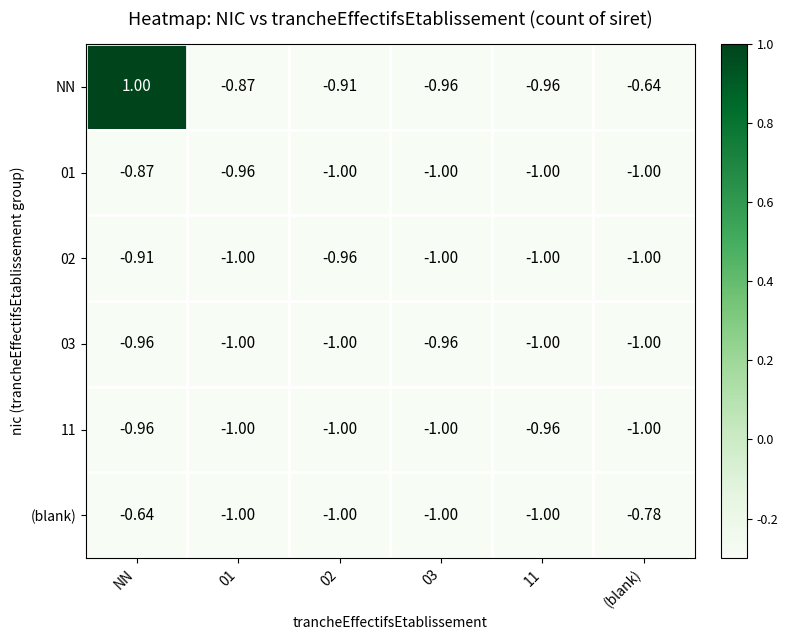

Which series has the largest total across all categories?

NN